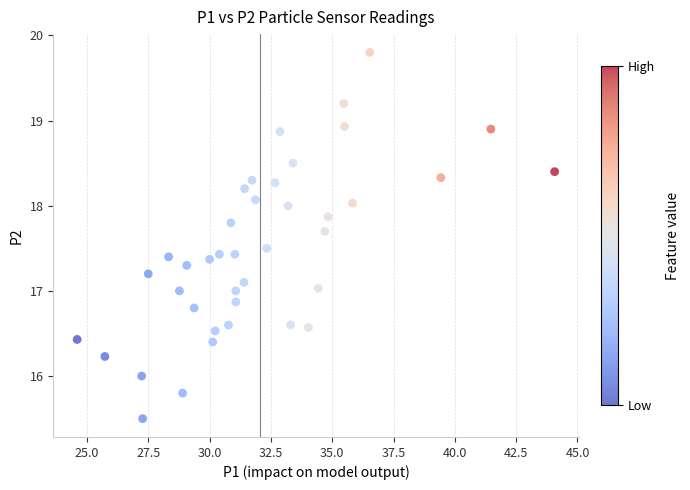

What is the range of Y values (max minus min)?

4.3